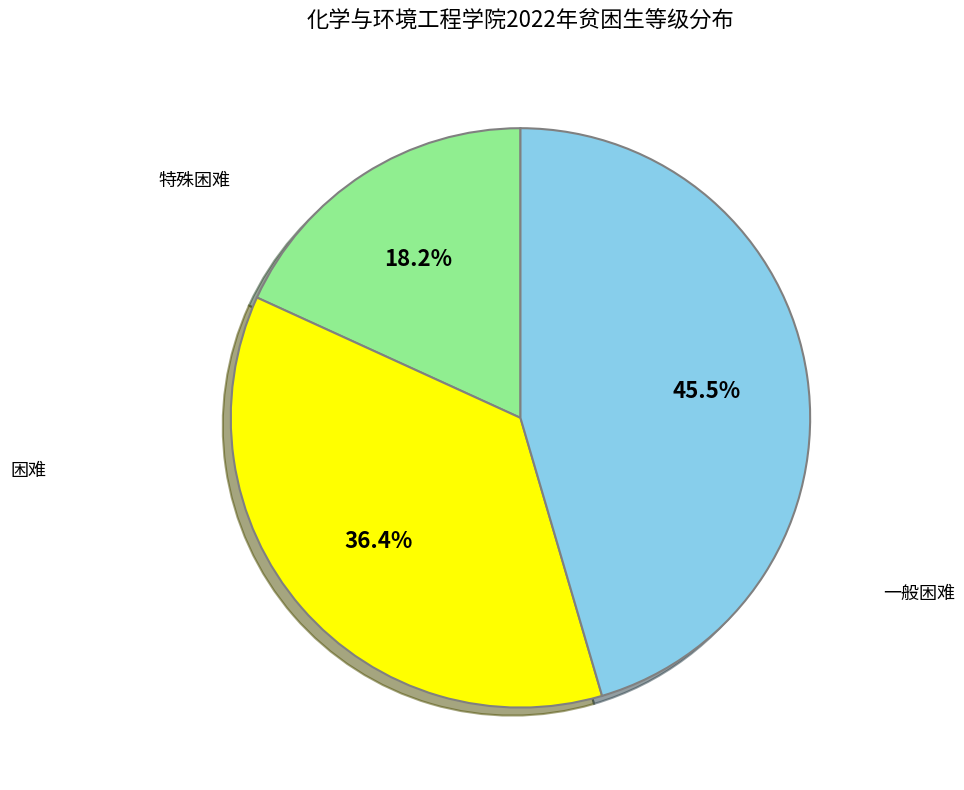

Is there any slice that represents more than half of the pie?

No